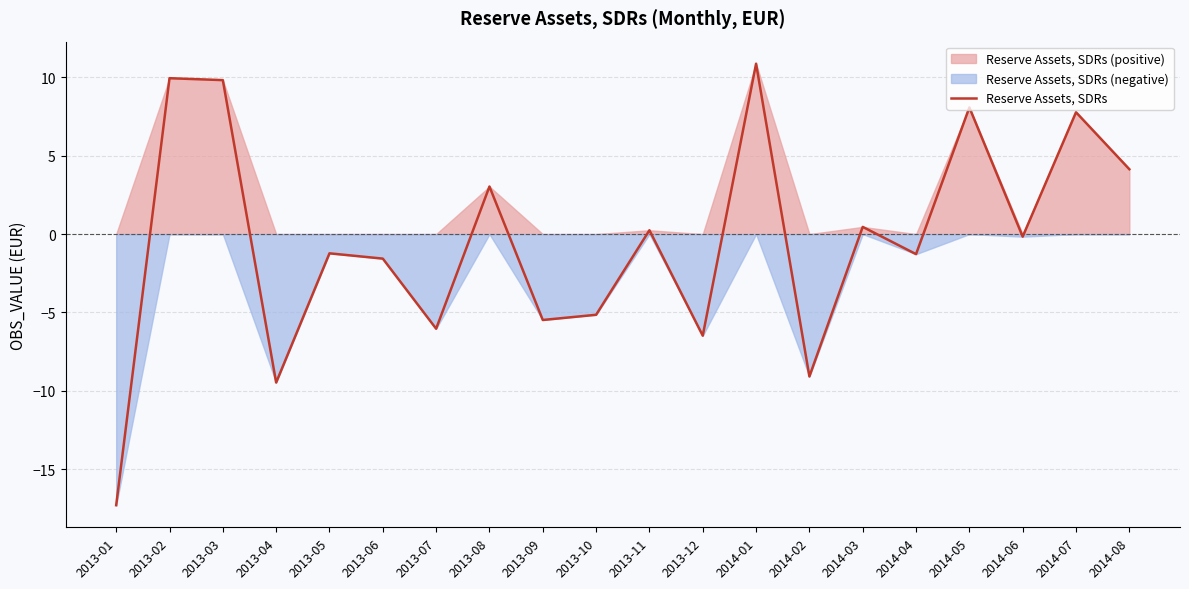

What is the difference between the values at 2013-11 and 2014-01?

10.6